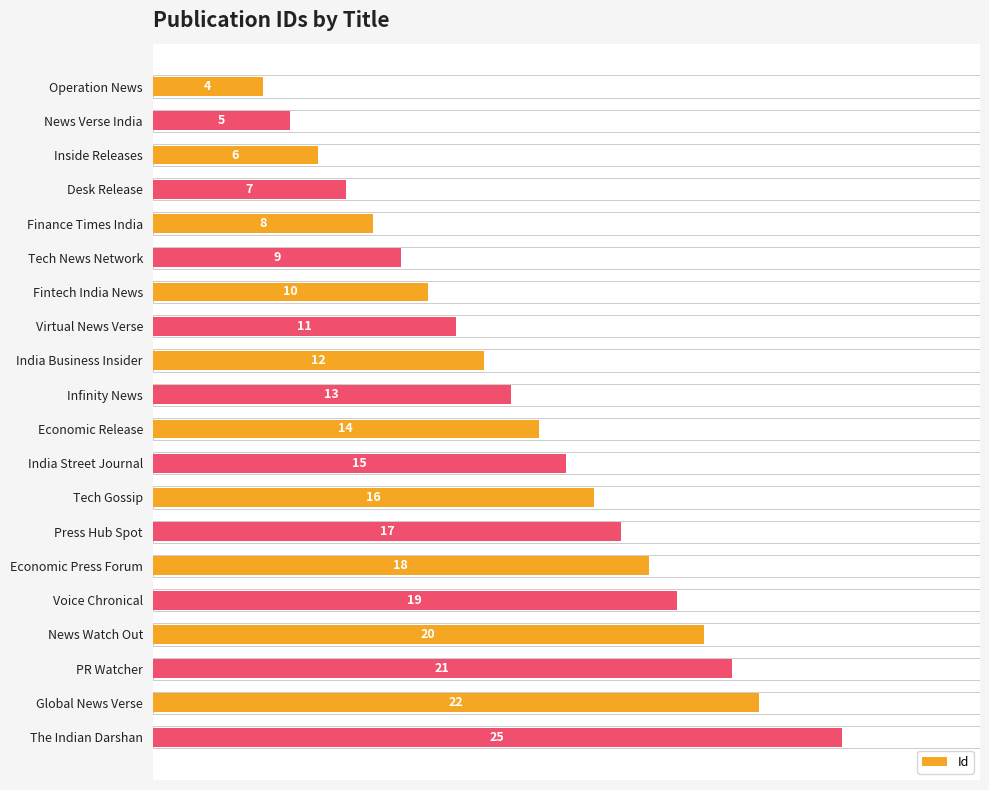

Reading bottom to top, transcribe all the data shown in this chart.

The Indian Darshan=25	Global News Verse=22	PR Watcher=21	News Watch Out=20	Voice Chronical=19	Economic Press Forum=18	Press Hub Spot=17	Tech Gossip=16	India Street Journal=15	Economic Release=14	Infinity News=13	India Business Insider=12	Virtual News Verse=11	Fintech India News=10	Tech News Network=9	Finance Times India=8	Desk Release=7	Inside Releases=6	News Verse India=5	Operation News=4